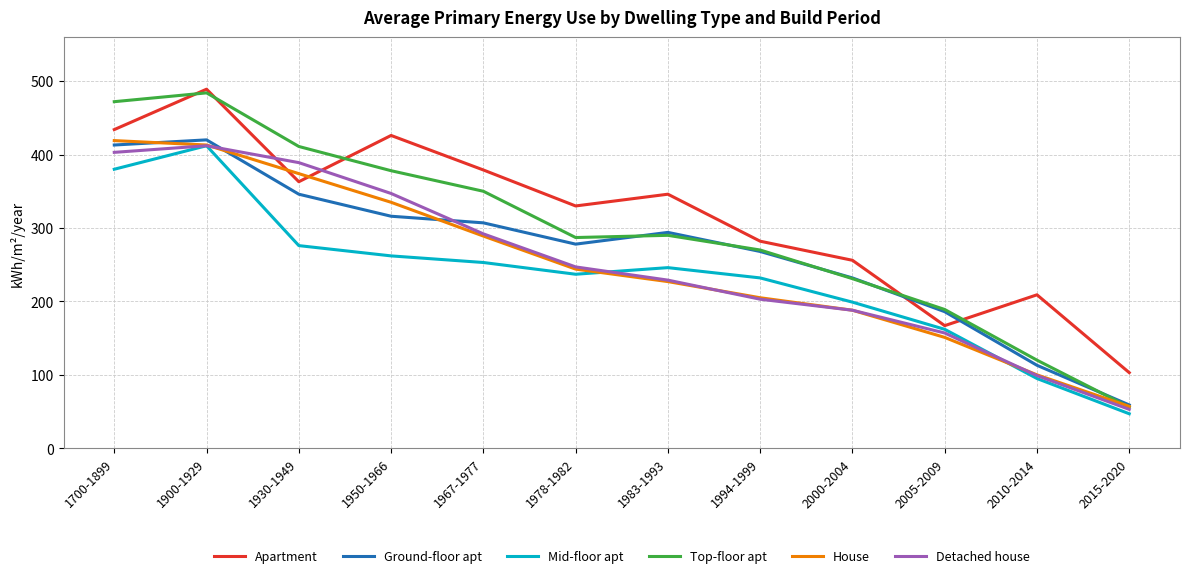

True or false: Detached house has more than 2 points higher than both neighbors.

False